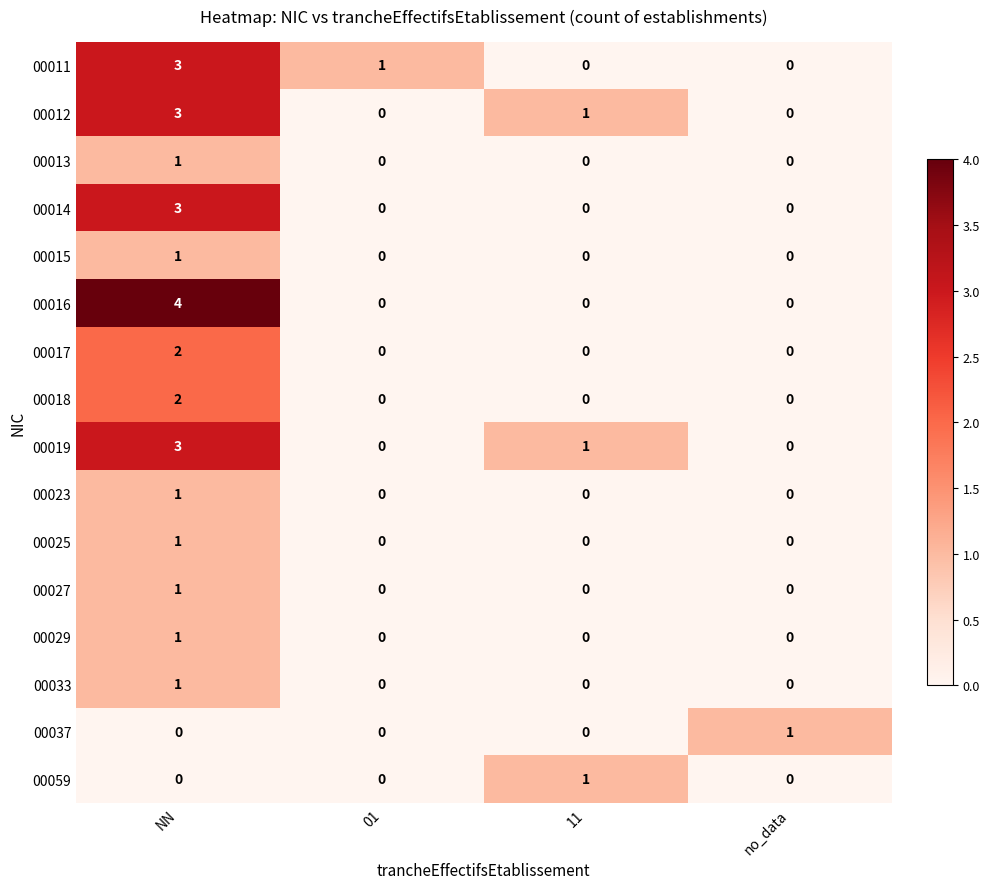

What is the maximum value shown in the chart?

4